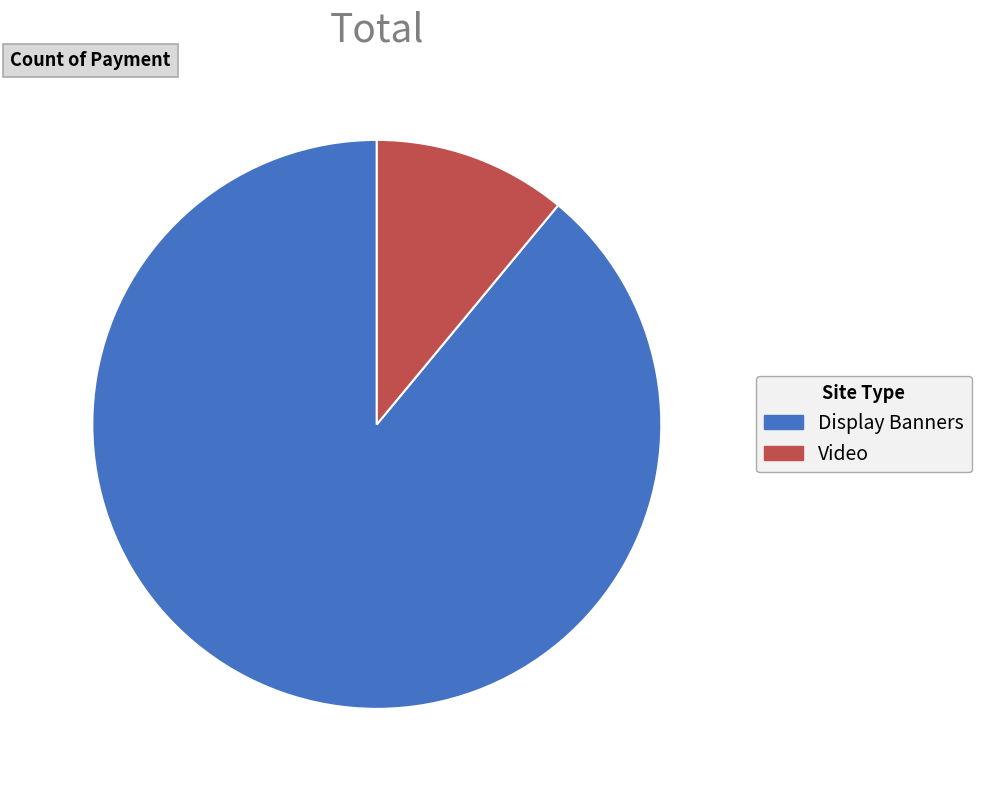

What is the smallest slice in the pie chart?

Video